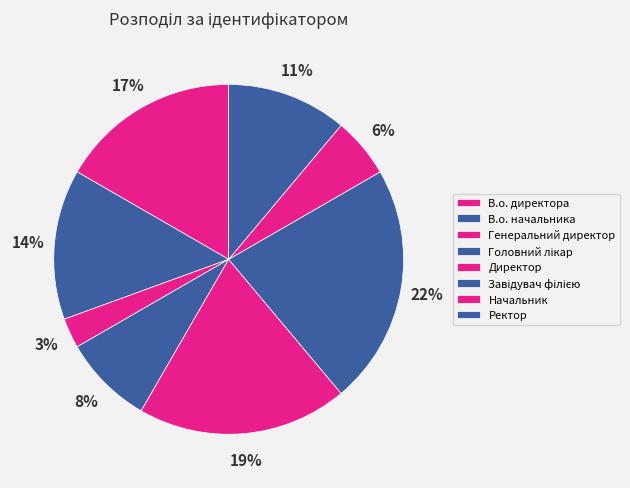

To the nearest percent, what portion does Генеральний директор represent?

3%